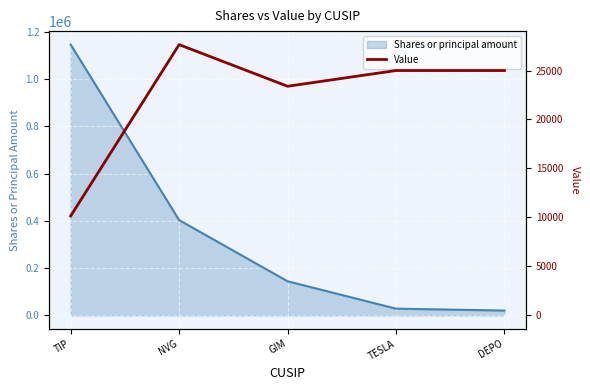

What is the difference between the maximum and minimum values?

17495